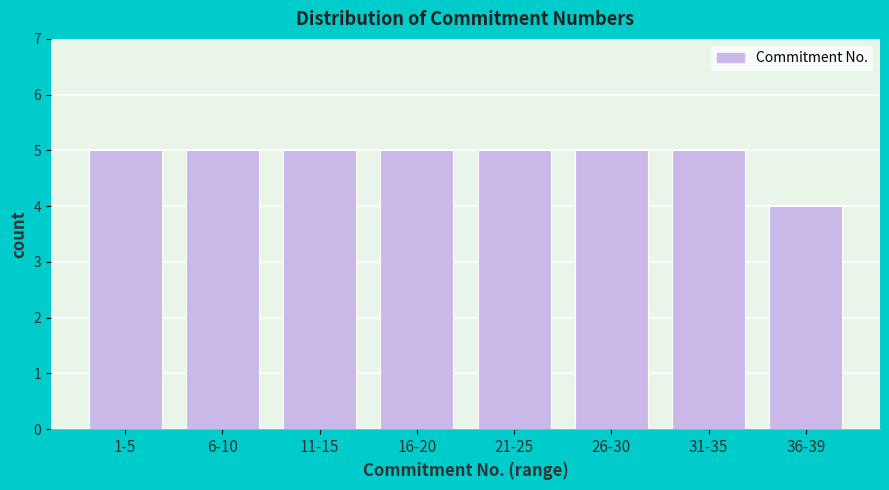

Reading left to right, extract all data points from this chart.

1-5=5	6-10=5	11-15=5	16-20=5	21-25=5	26-30=5	31-35=5	36-39=4